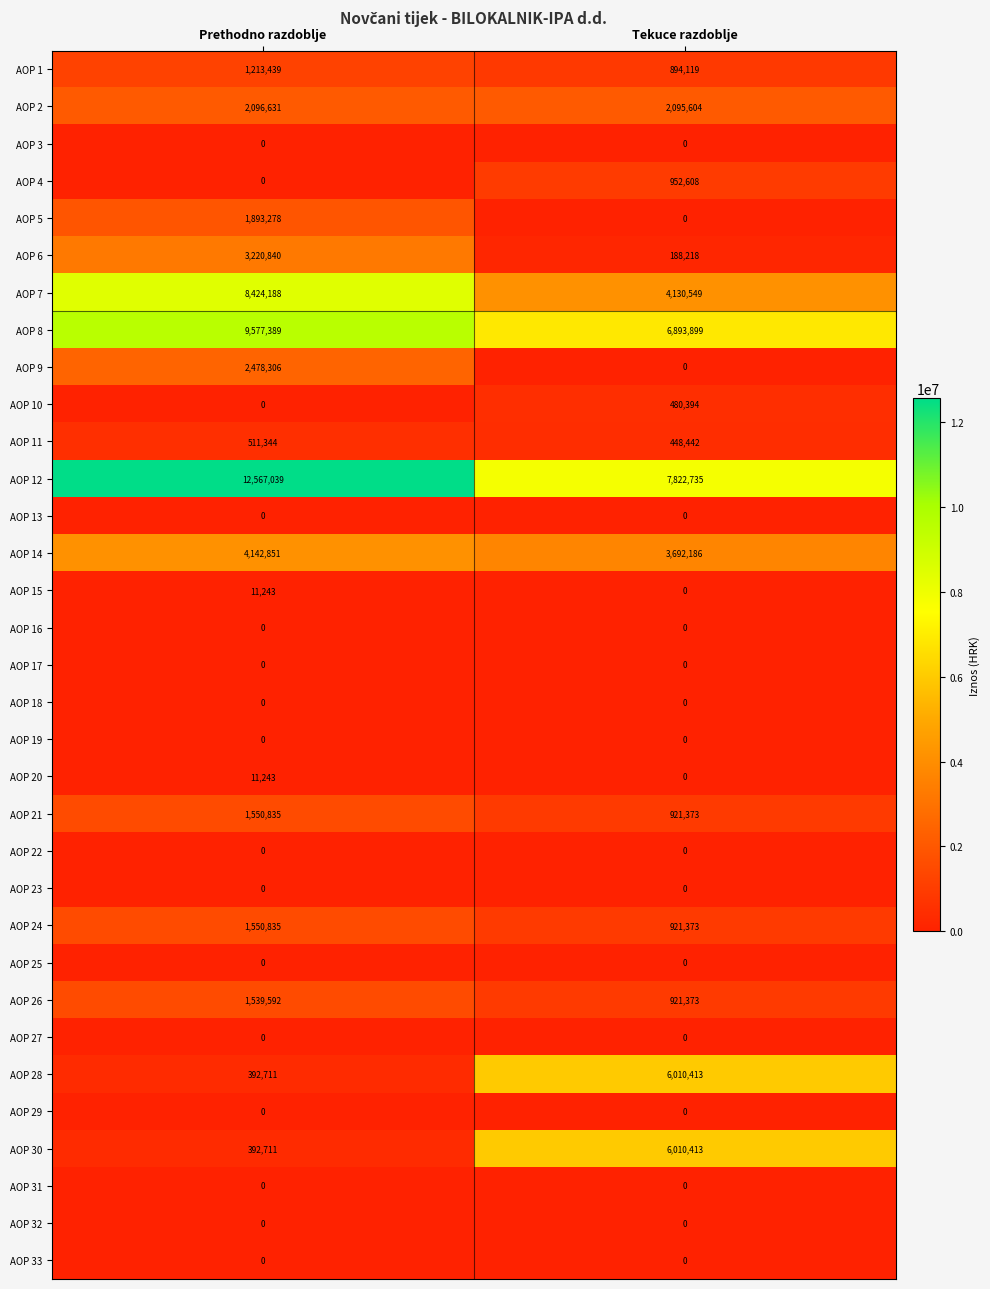

What is the difference between the highest and lowest values at Prethodno razdoblje?

12567039